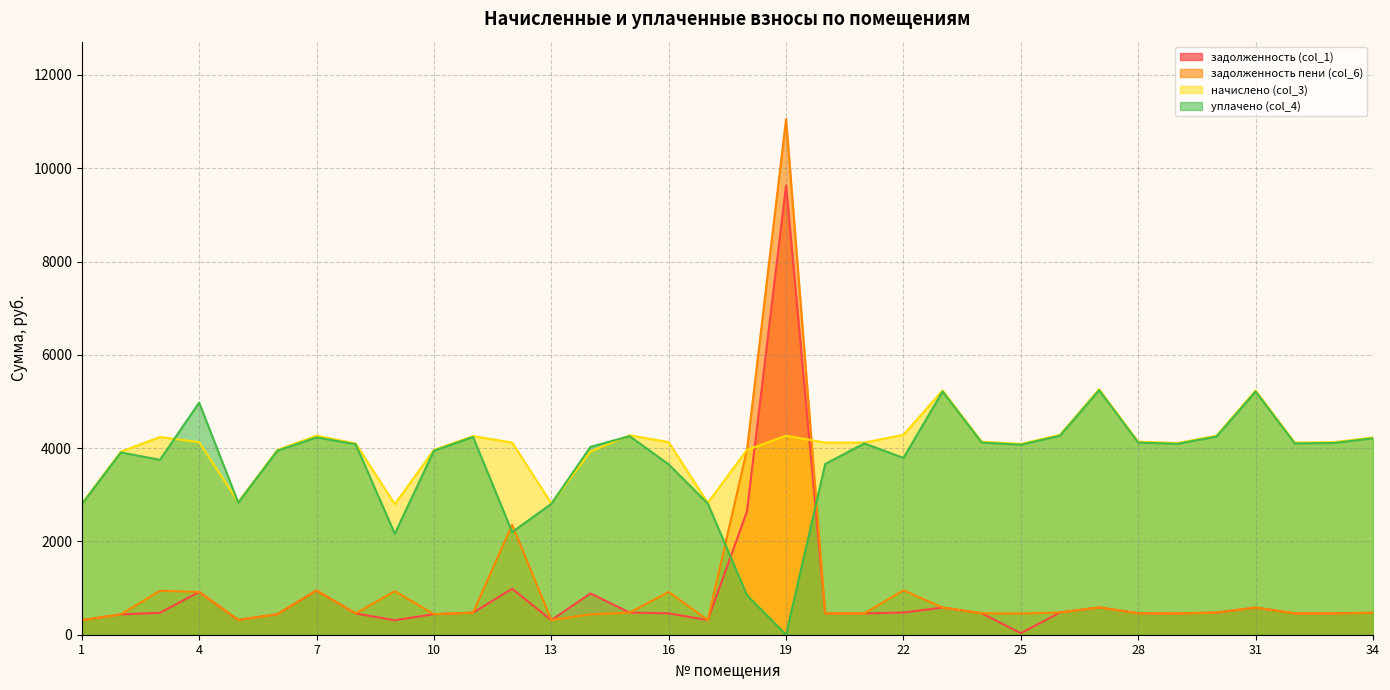

How many categories are shown in the chart?

34